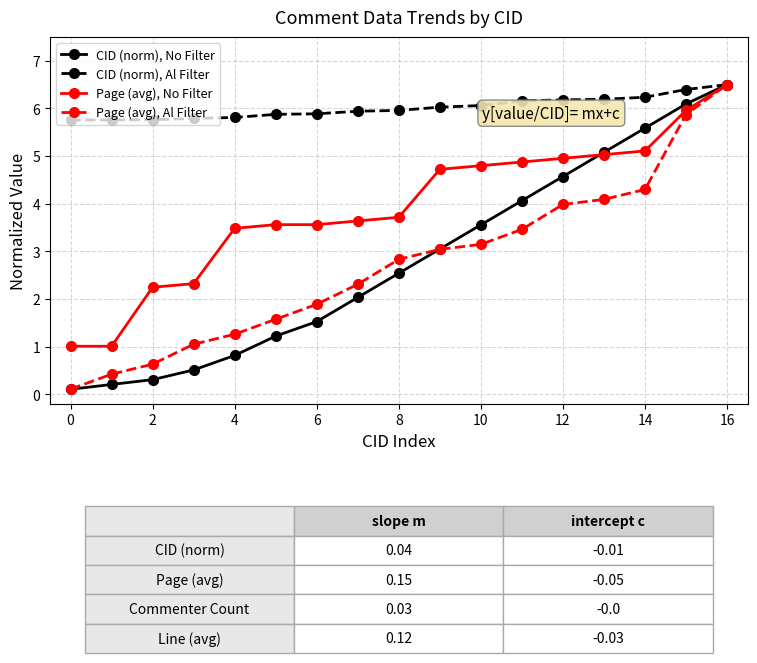

Which series has the widest spread of values?

CID (norm), No Filter